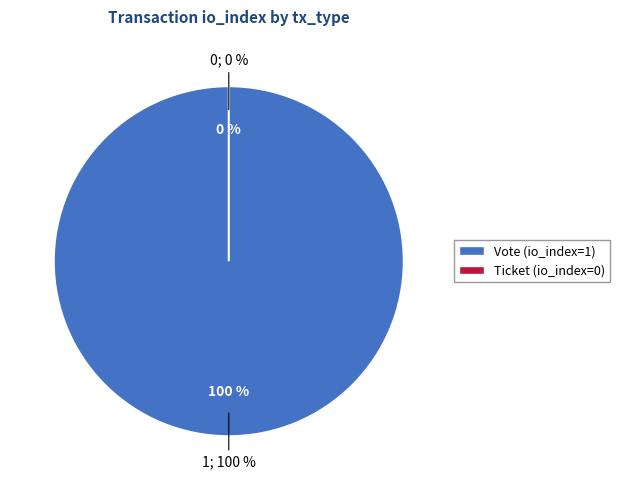

Combined, what portion of the pie is Ticket and Vote?

100.0%